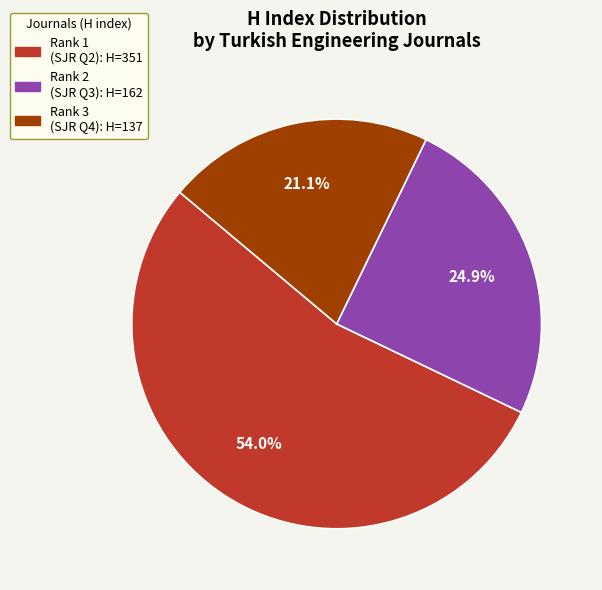

How many slices are in this pie chart?

3